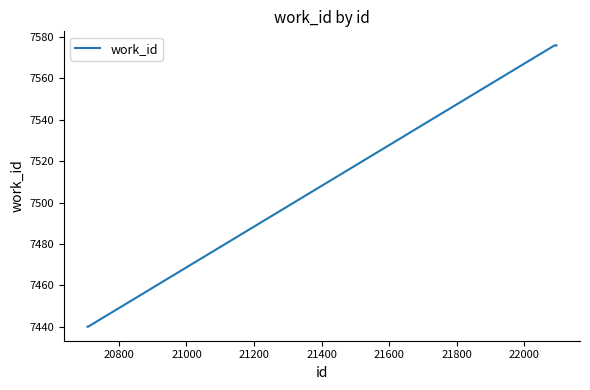

How many values are between 7440 and 7576?

10